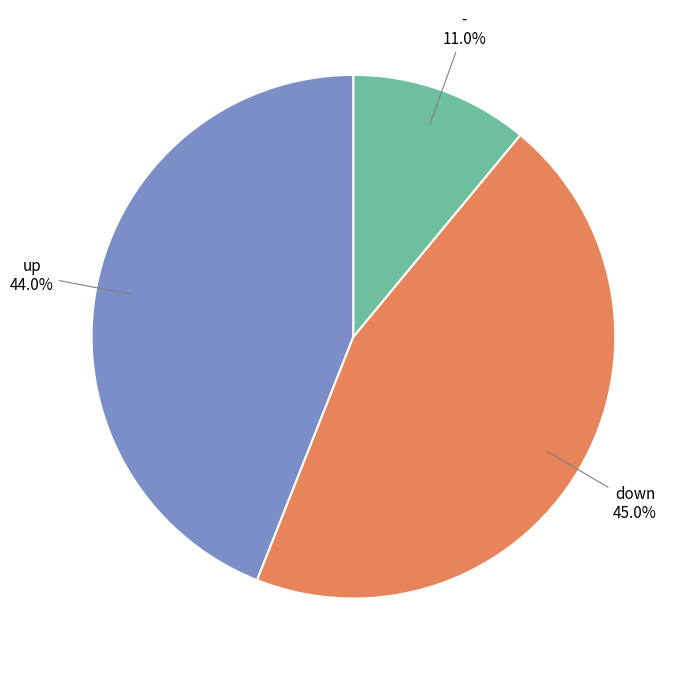

Count the number of slices in the pie.

3